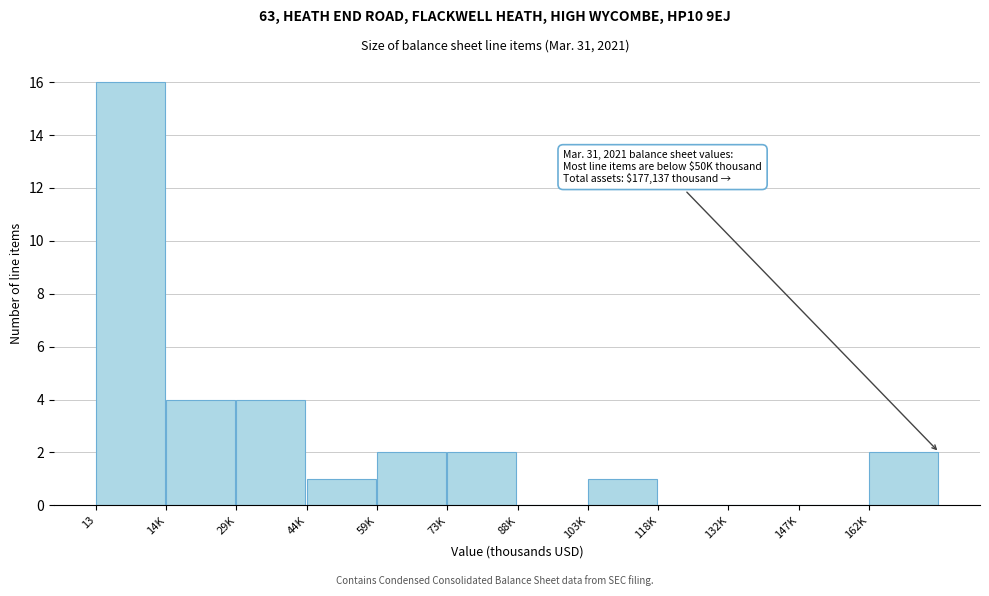

Reading right to left, list all the values displayed in this chart.

162K=2	147K=0	132K=0	118K=0	103K=1	88K=0	73K=2	59K=2	44K=1	29K=4	14K=4	13=16